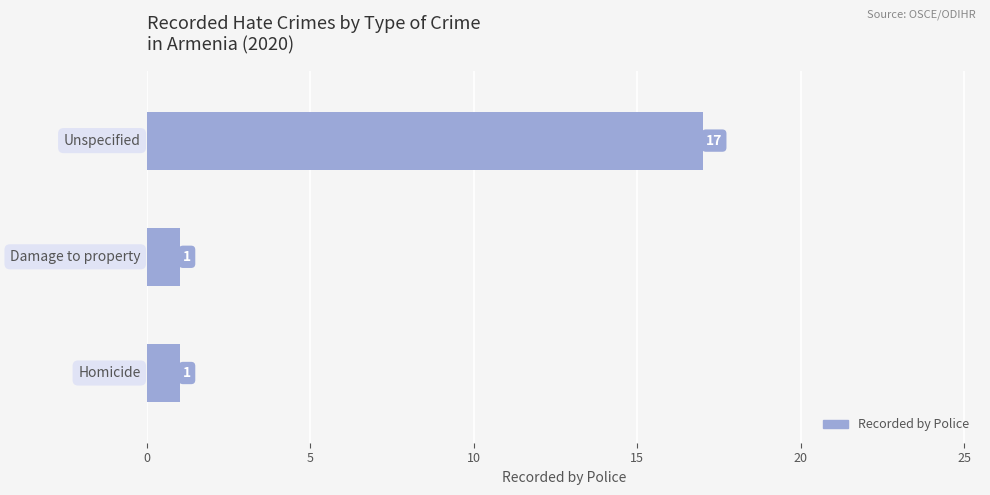

Count the values in the range 1 to 17.

3